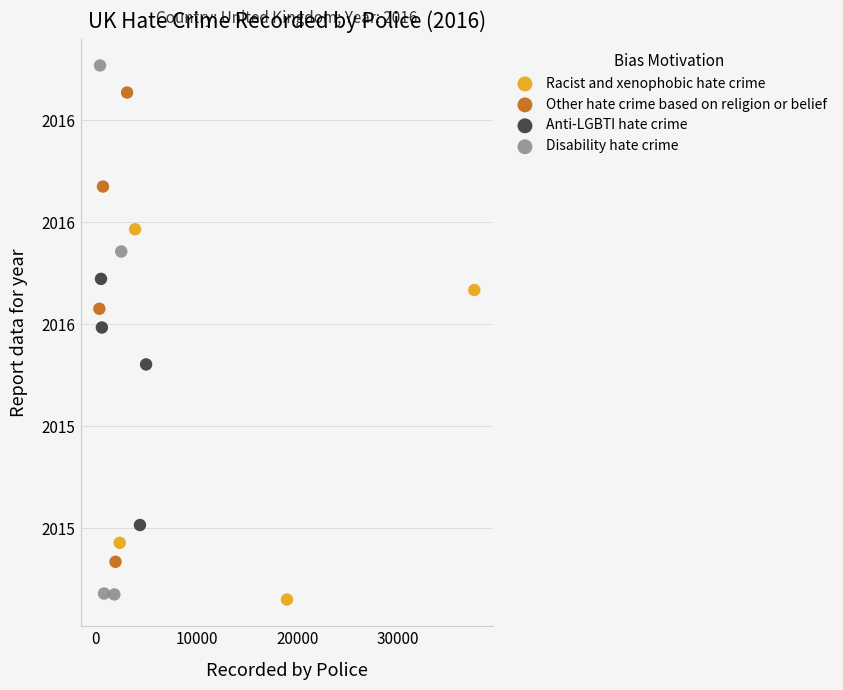

What are all the series names shown in the legend?

Racist and xenophobic hate crime, Other hate crime based on religion or belief, Anti-LGBTI hate crime, Disability hate crime